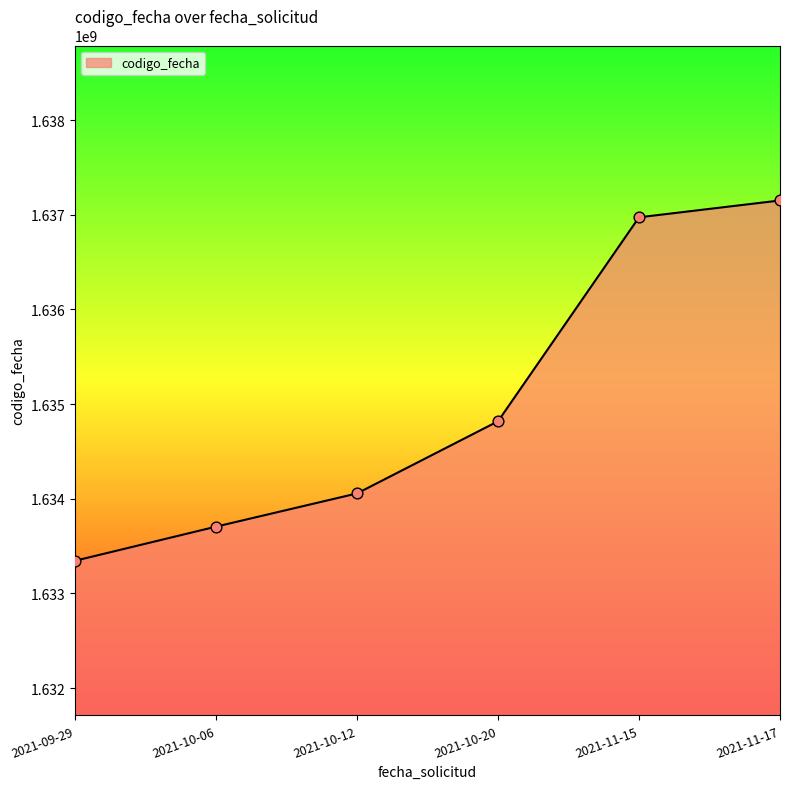

What is the ratio of the value at 2021-09-29 to the value at 2021-11-15?

1.0